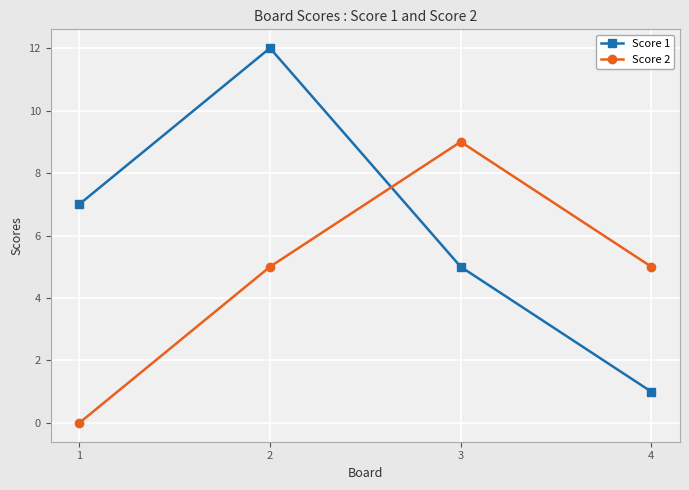

Does the chart display data point markers on the line(s)?

Yes